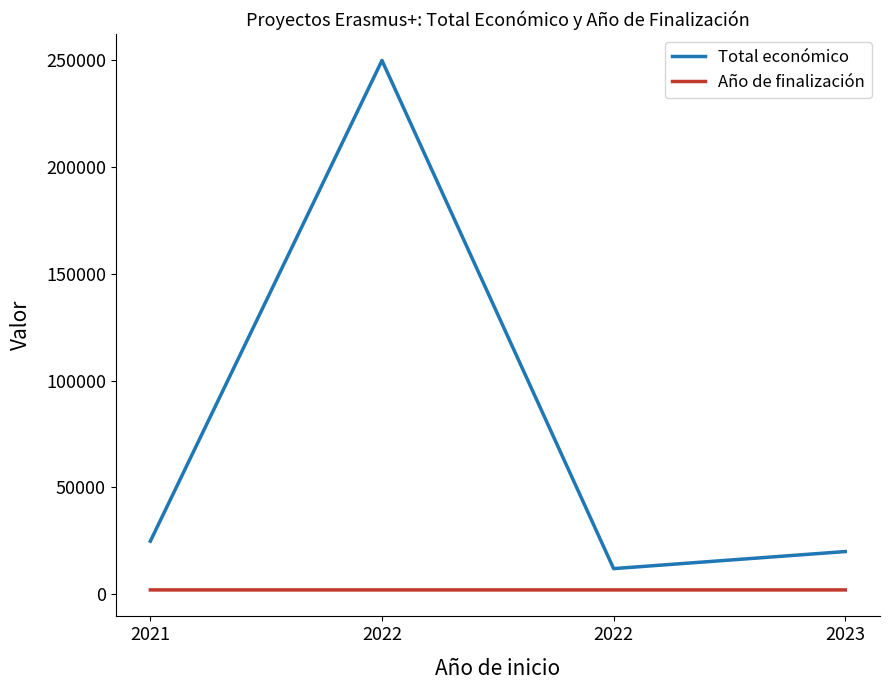

Reading left to right, list all the values displayed in this chart.

Total económico: 24848	250000	12000	19990
Año de finalización: 2022	2024	2023	2024